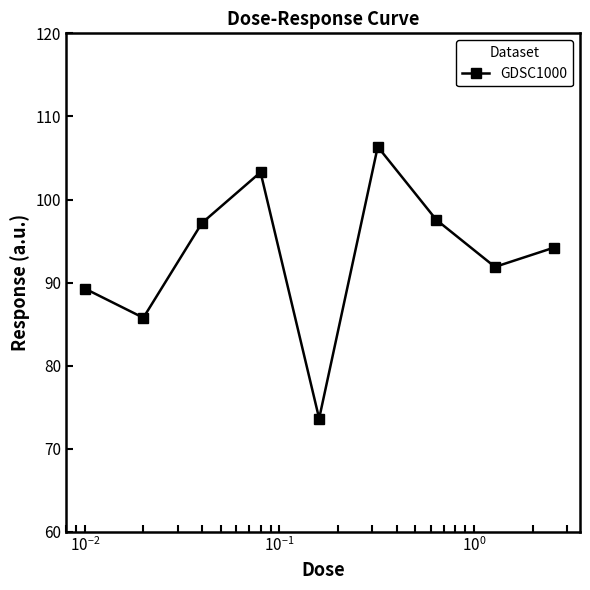

What is the value of the 4th point from the left?

103.3